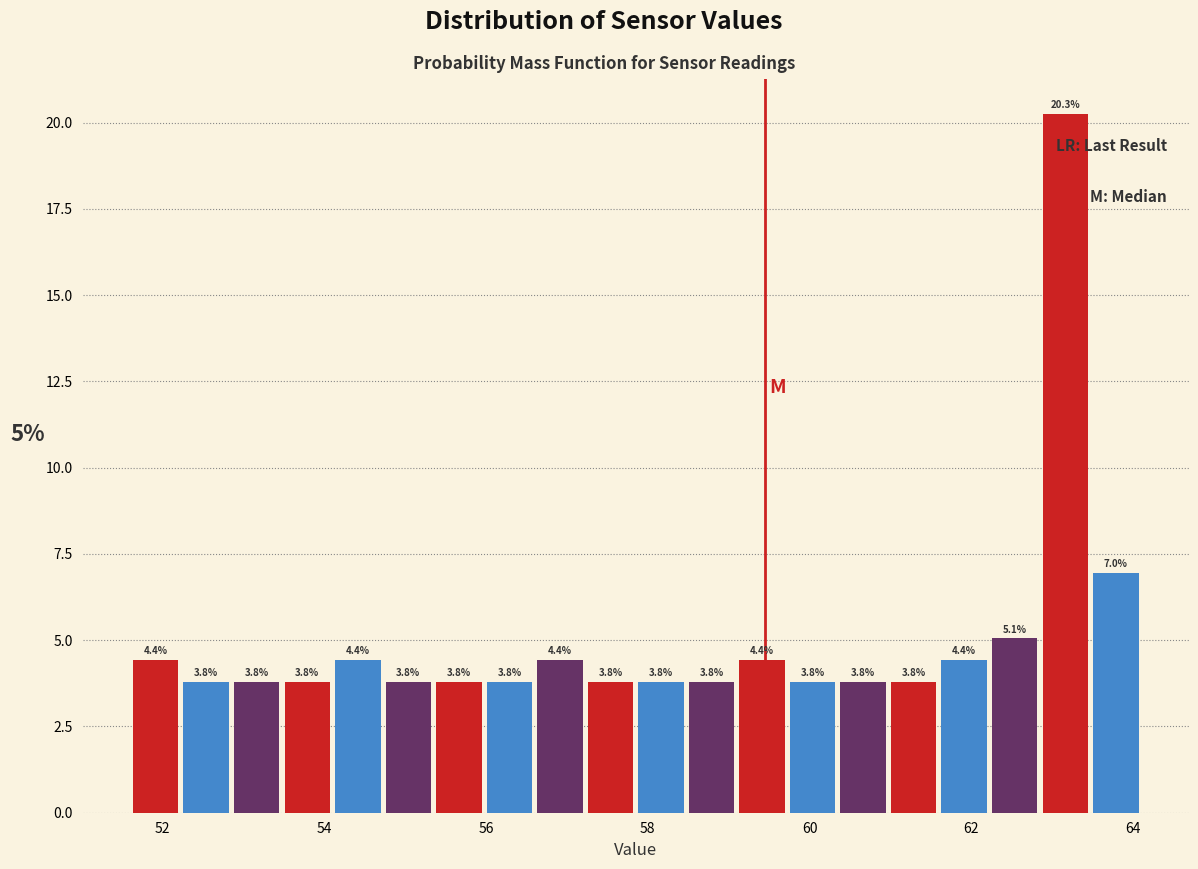

Read against the x-axis, roughly where is the centre of the tallest bar?

63.2